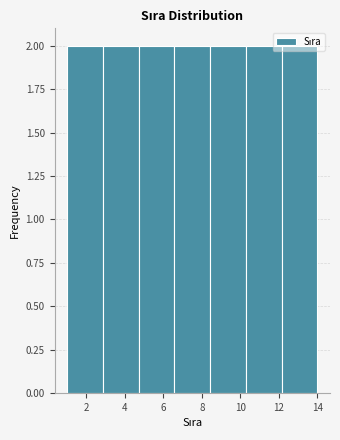

How tall is the bar that spans 12.2 to 14.0 on the x-axis? Neither the bar edges nor the heights are printed on the chart, so give them approximately, as read against the axes.

2